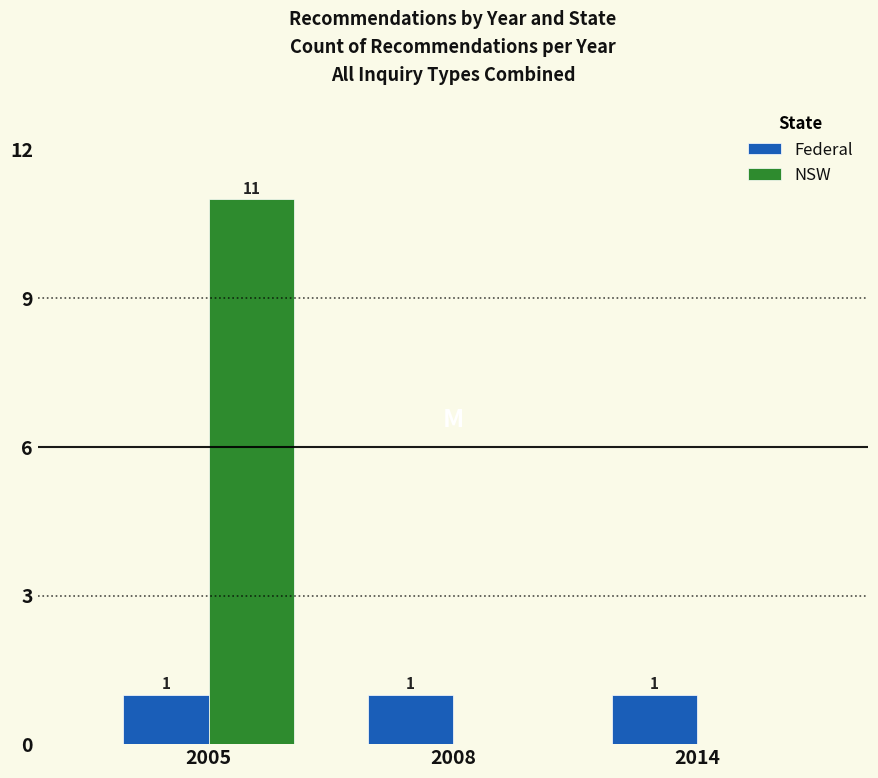

What are all the series names shown in the legend?

Federal, NSW